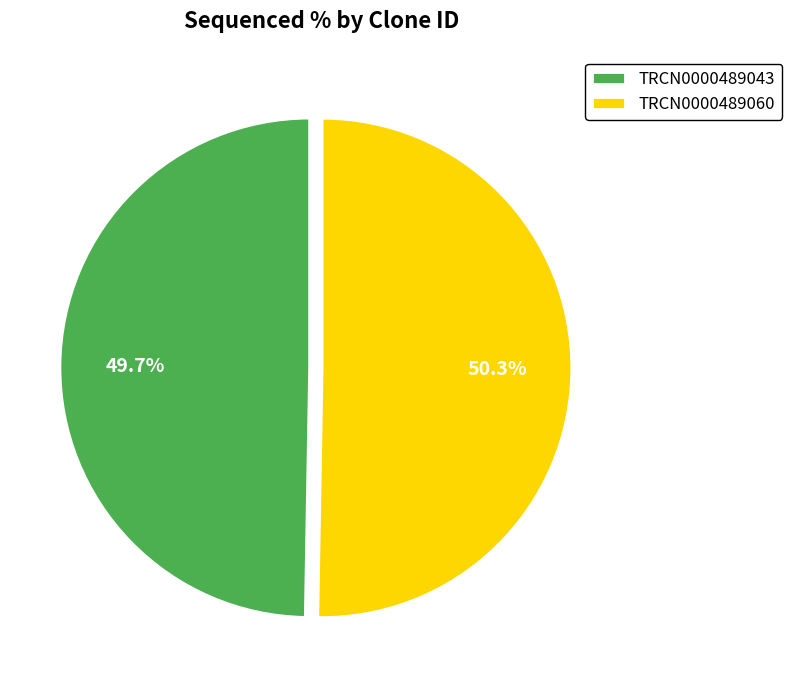

True or false: TRCN0000489060 accounts for 63% of the total.

False